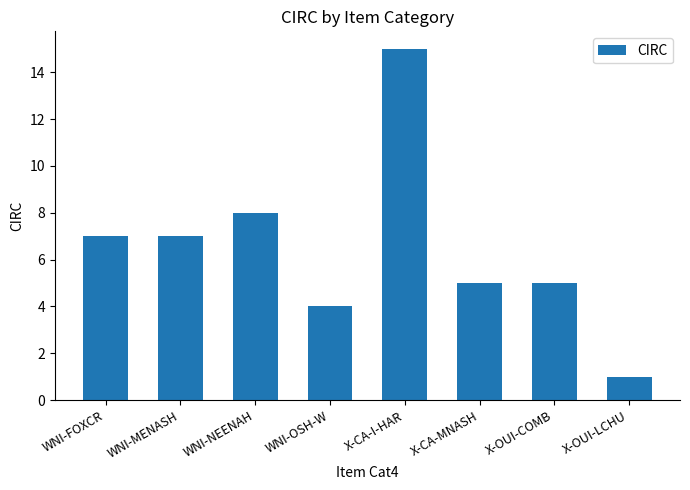

What is the label of the 7th bar from the left?

X-OUI-COMB